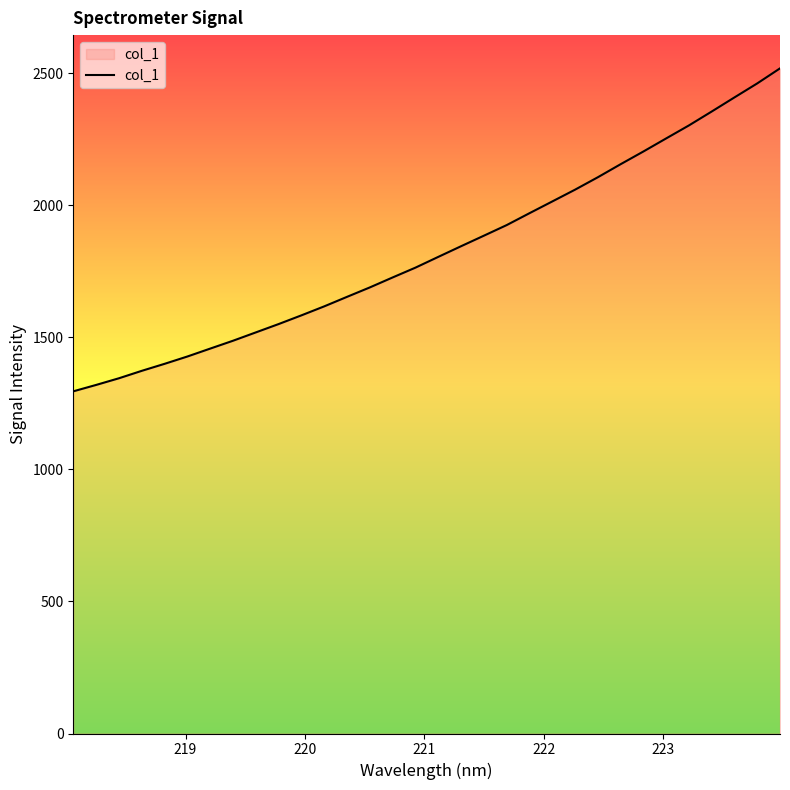

What is the smallest value displayed?

1295.3